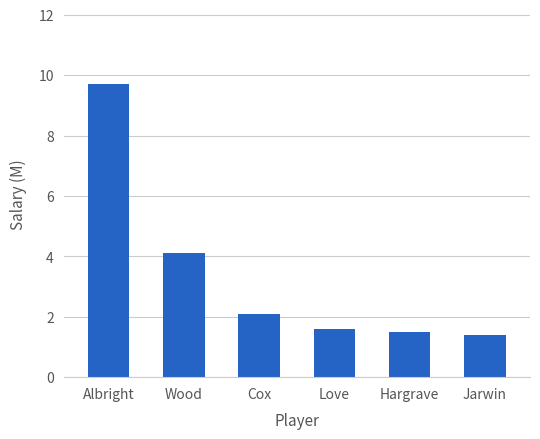

What is the sum of the values at Wood and Cox?

6.2